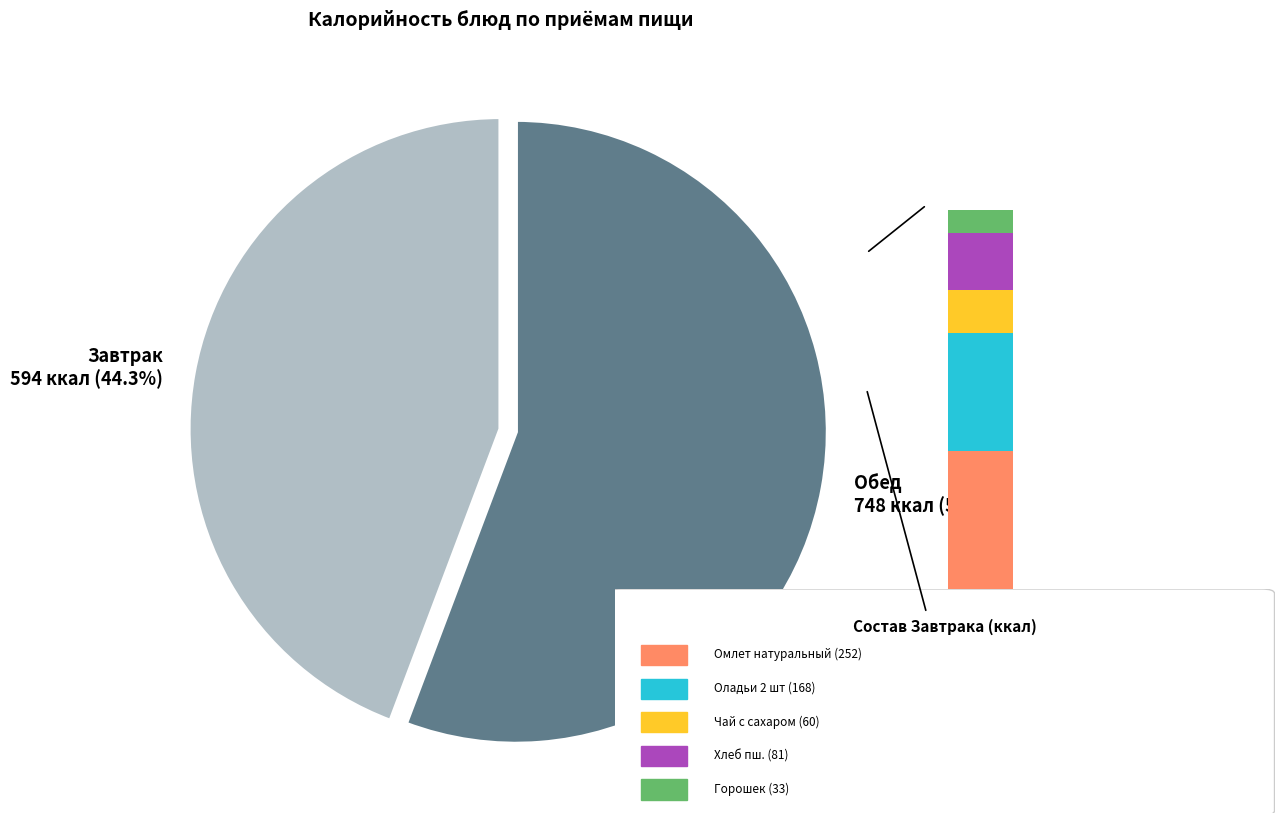

True or false: Омлет натуральный accounts for 42% of the total.

True